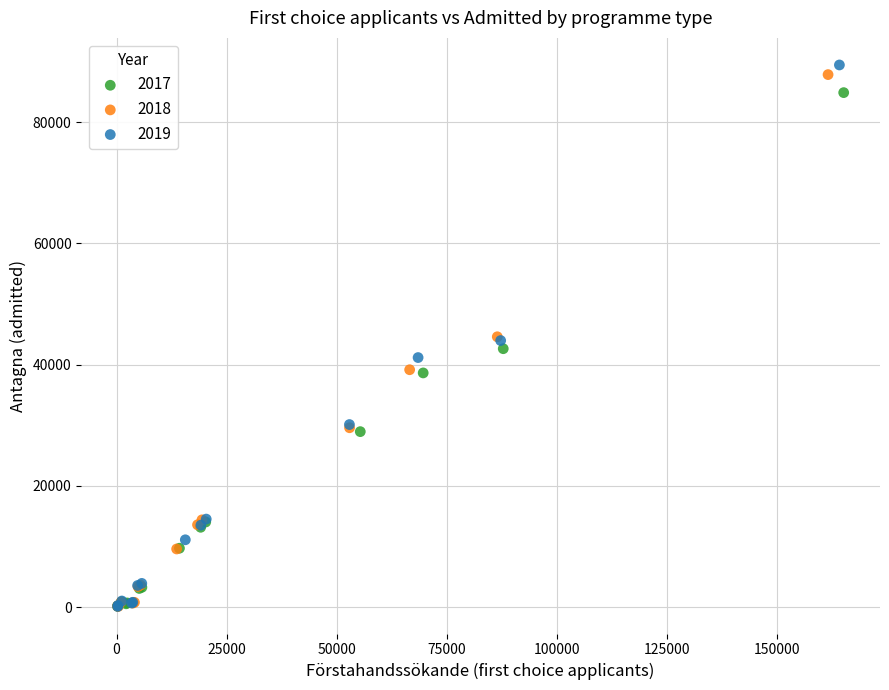

Which series has the largest Y range (max minus min)?

2019